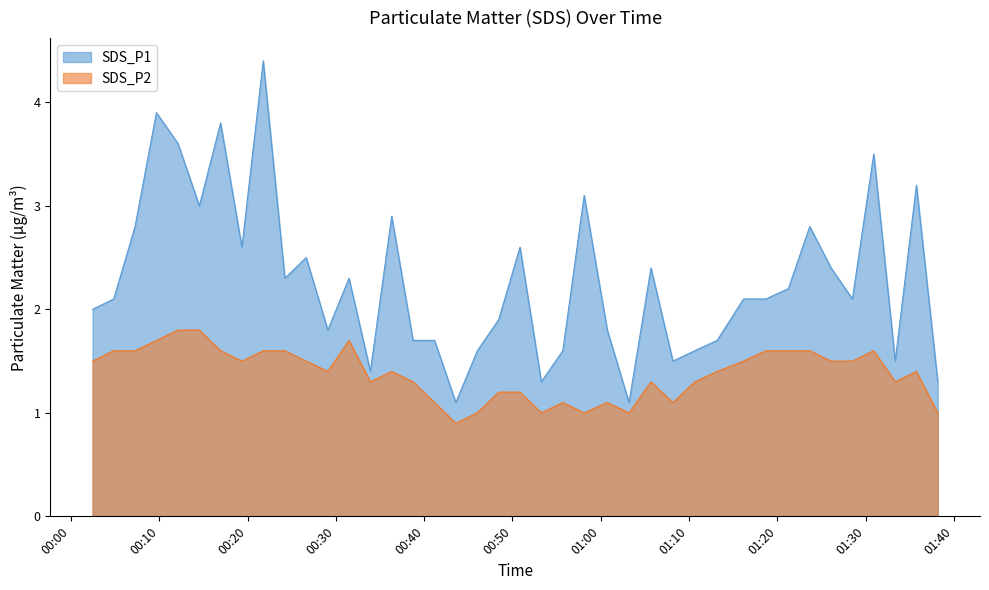

What is the difference between the highest and lowest values at 2024/01/23 00:19:21?

1.1